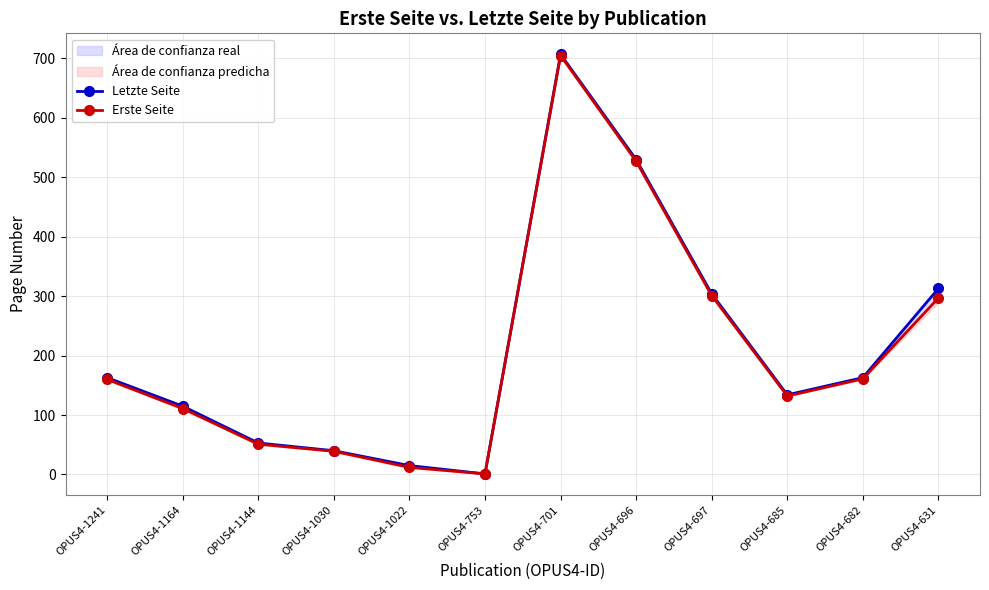

Is it true that Erste Seite equals 1101 at OPUS4-701?

False